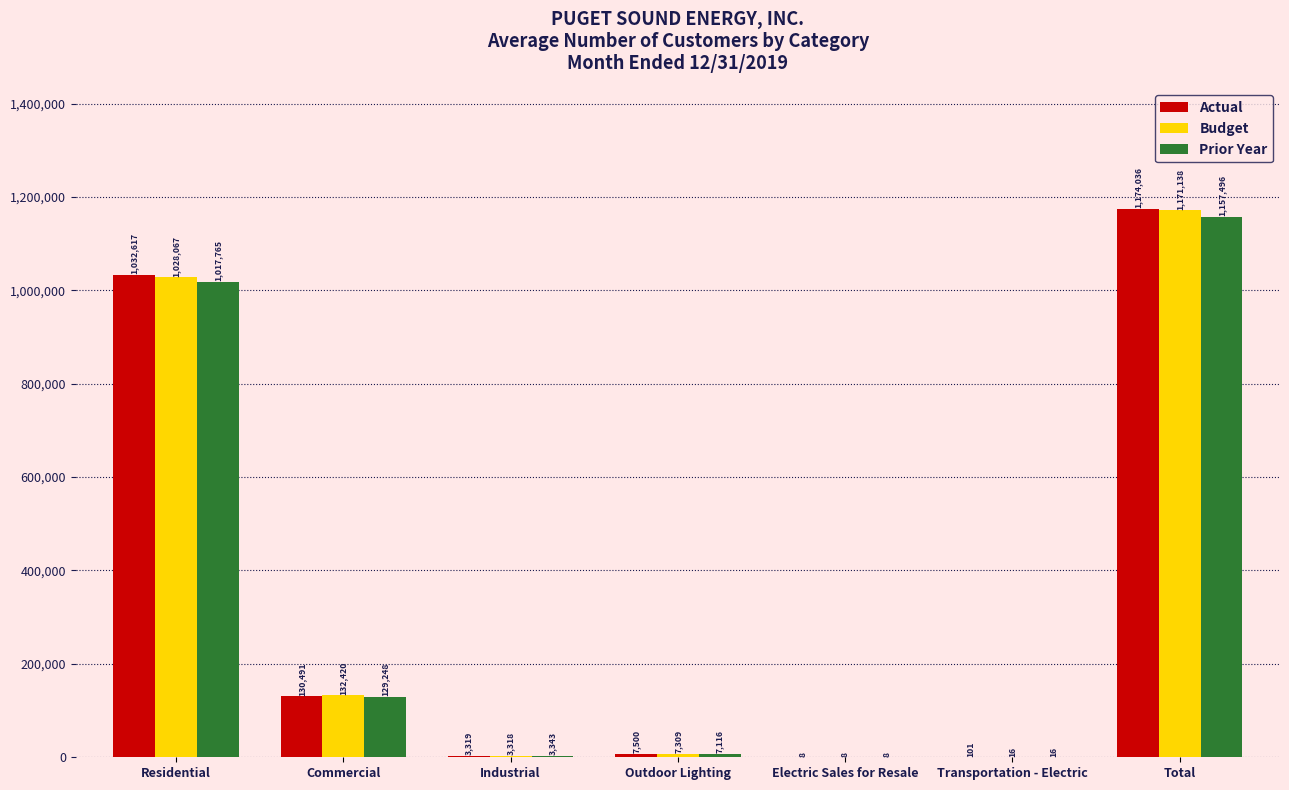

Which series changed the most between Residential and Total?

Budget